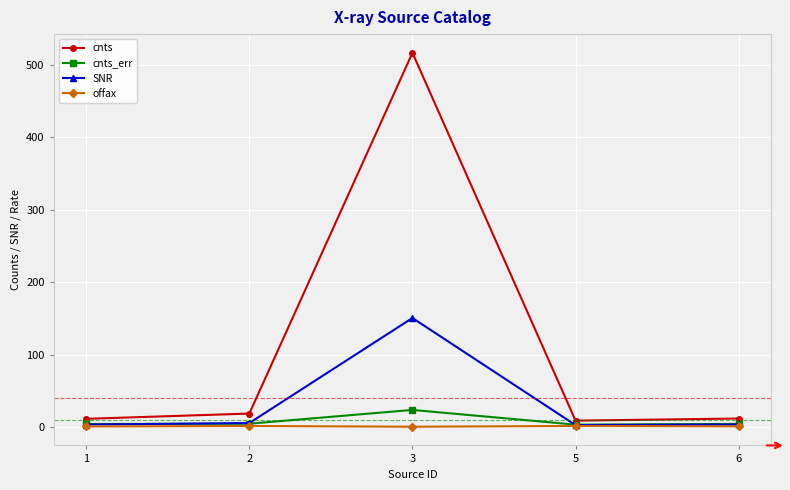

Which category has the highest value across all series?

3